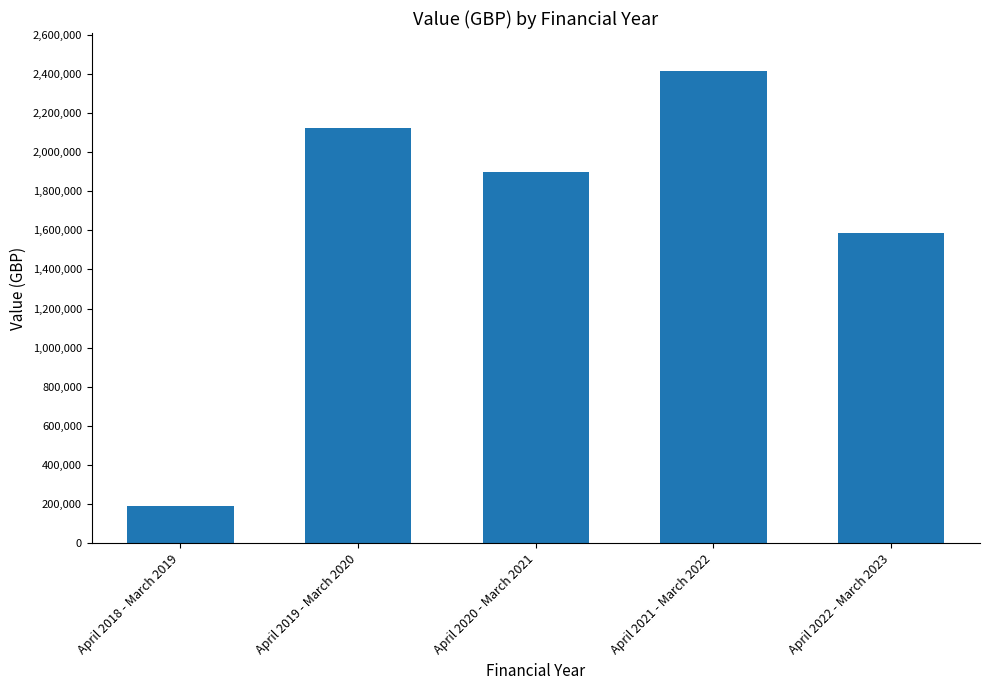

What is the maximum value shown in the chart?

2414441